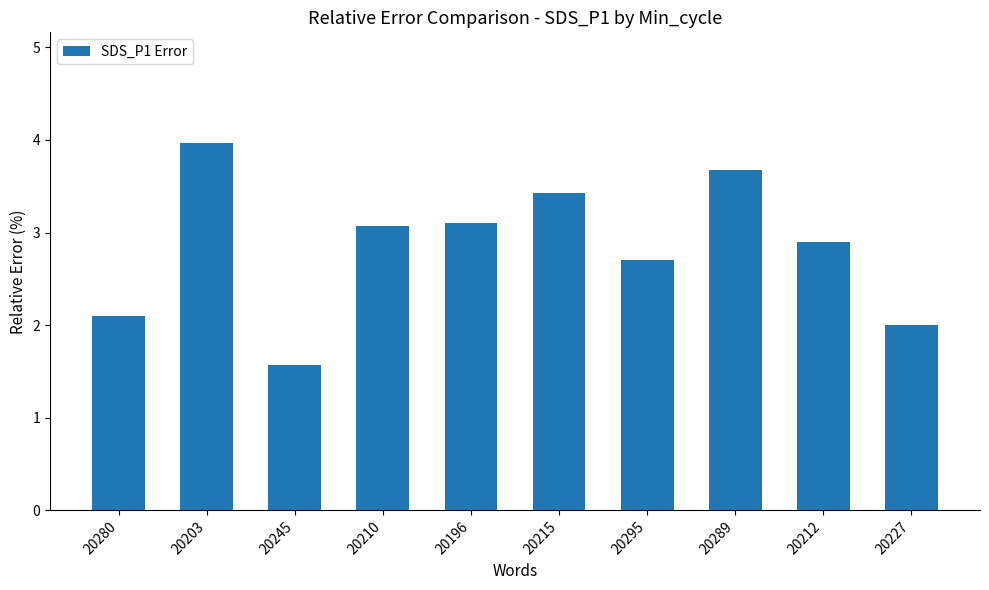

What is the label of the 10th bar from the right?

20280